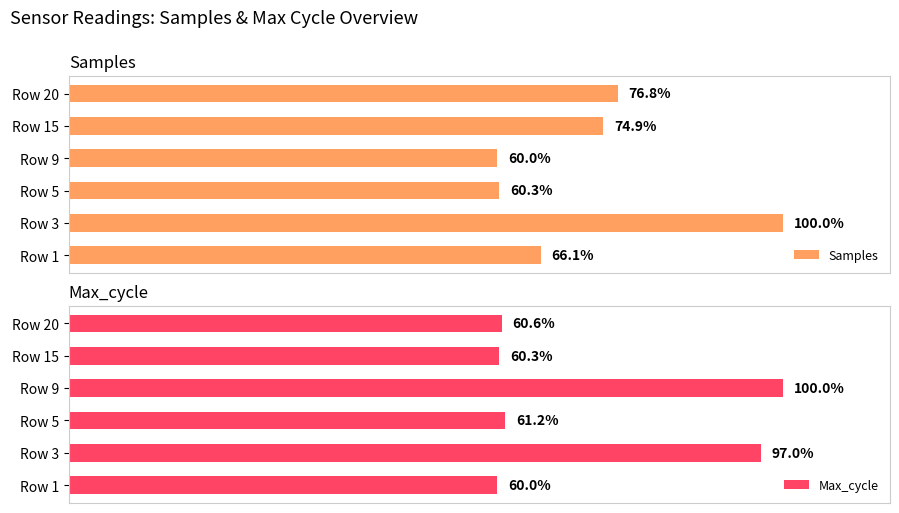

What is the minimum value for Samples?

60.0